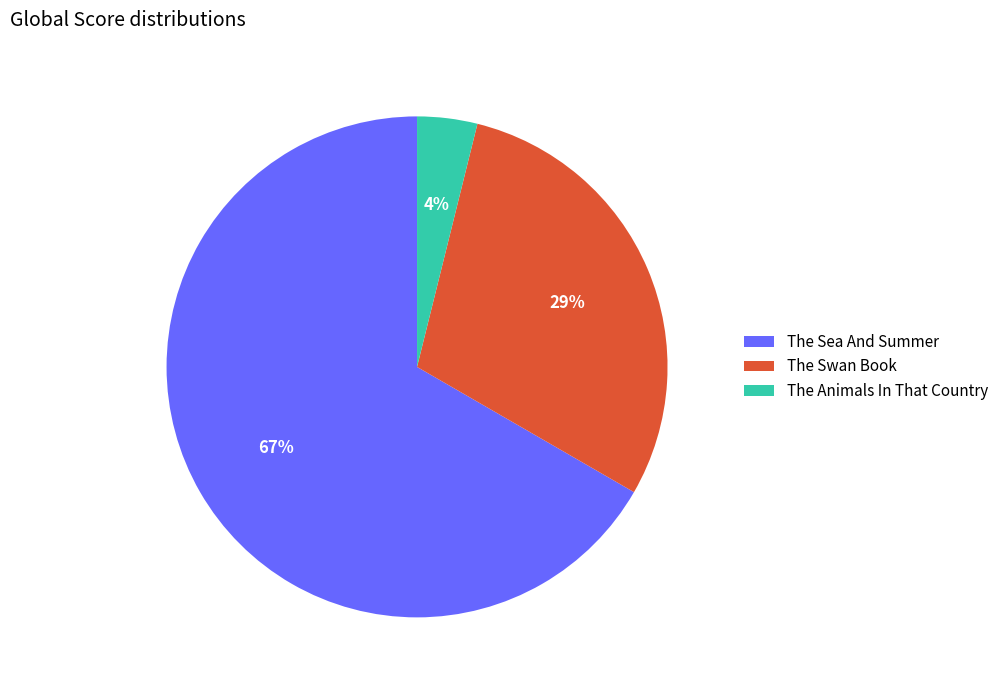

Approximately how many times larger is the value at The Sea And Summer compared to The Swan Book?

2.3